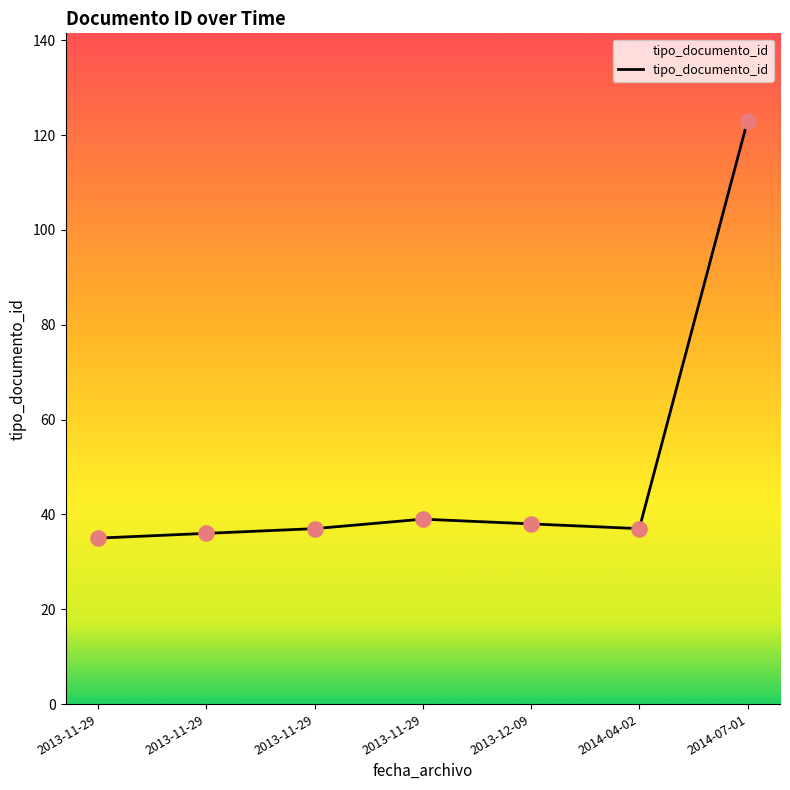

Which has a higher value, 2014-04-02 or 2013-11-29?

2014-04-02